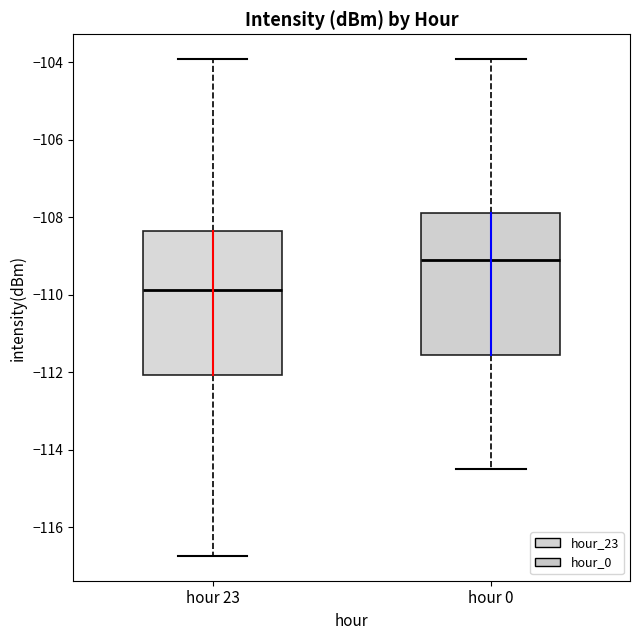

Reading left to right, transcribe this box plot: for each box, give where its median line is, the range the box spans, and where its two whiskers end, as read against the y-axis. The values are not printed on the chart, so give them approximately, as read against the axis.

hour 23: median -109.8, box -112.0 to -108.4, whiskers -116.8 to -104.0
hour 0: median -109.2, box -111.6 to -107.8, whiskers -114.6 to -104.0